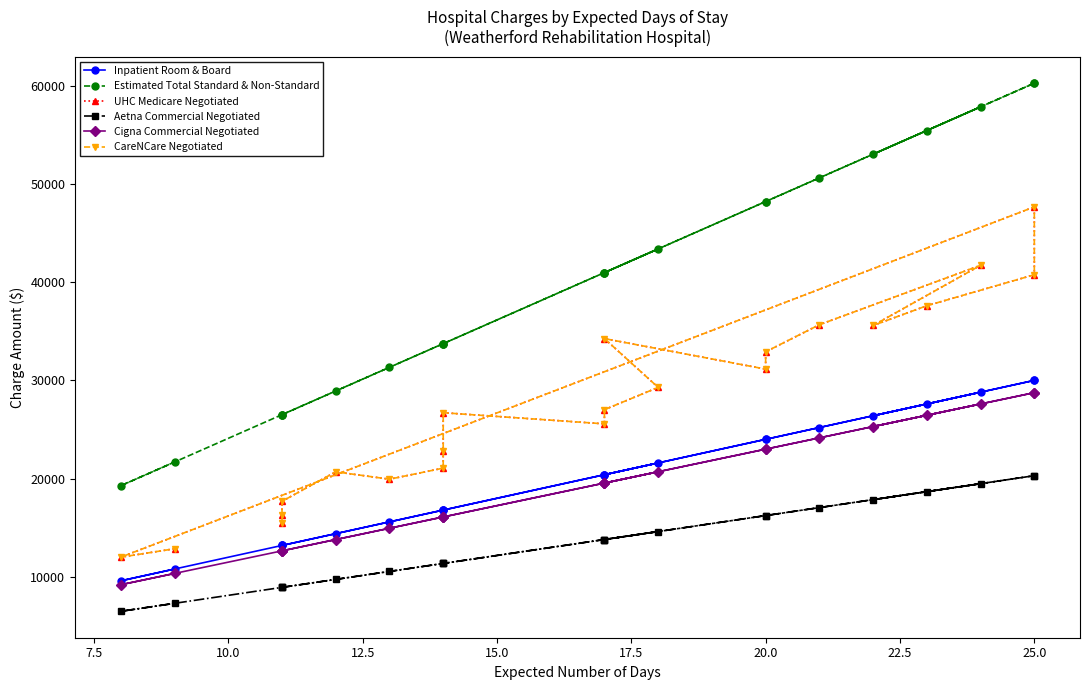

Reading left to right, transcribe all the data shown in this chart.

Inpatient Room & Board: 13200.0	13200.0	13200.0	14400.0	15600.0	16800.0	16800.0	16800.0	20400.0	20400.0	21600.0	20400.0	24000.0	24000.0	25200.0	28800.0	26400.0	27600.0	30000.0	30000.0	9600.0	10800.0
Estimated Total Standard & Non-Standard: 26510.0	26510.0	26510.0	28920.0	31330.0	33740.0	33740.0	33740.0	40970.0	40970.0	43380.0	40970.0	48200.0	48200.0	50610.0	57840.0	53020.0	55430.0	60250.0	60250.0	19280.0	21690.0
UHC Medicare Negotiated: 15451.3	16324.9	17692.8	20693.1	19942.6	21069.2	22837.8	26708.4	25575.3	27020.4	29286.6	34250.9	31145.6	32906.0	35664.9	41711.4	35587.7	37597.7	40752.3	47659.3	12007.6	12861.5
Aetna Commercial Negotiated: 8932.0	8932.0	8932.0	9744.0	10556.0	11368.0	11368.0	11368.0	13804.0	13804.0	14616.0	13804.0	16240.0	16240.0	17052.0	19488.0	17864.0	18676.0	20300.0	20300.0	6496.0	7308.0
Cigna Commercial Negotiated: 12650.0	12650.0	12650.0	13800.0	14950.0	16100.0	16100.0	16100.0	19550.0	19550.0	20700.0	19550.0	23000.0	23000.0	24150.0	27600.0	25300.0	26450.0	28750.0	28750.0	9200.0	10350.0
CareNCare Negotiated: 15451.3	16324.9	17692.8	20693.1	19942.6	21069.2	22837.8	26708.4	25575.3	27020.4	29286.6	34250.9	31145.6	32906.0	35664.9	41711.4	35587.7	37597.7	40752.3	47659.3	12007.6	12861.5